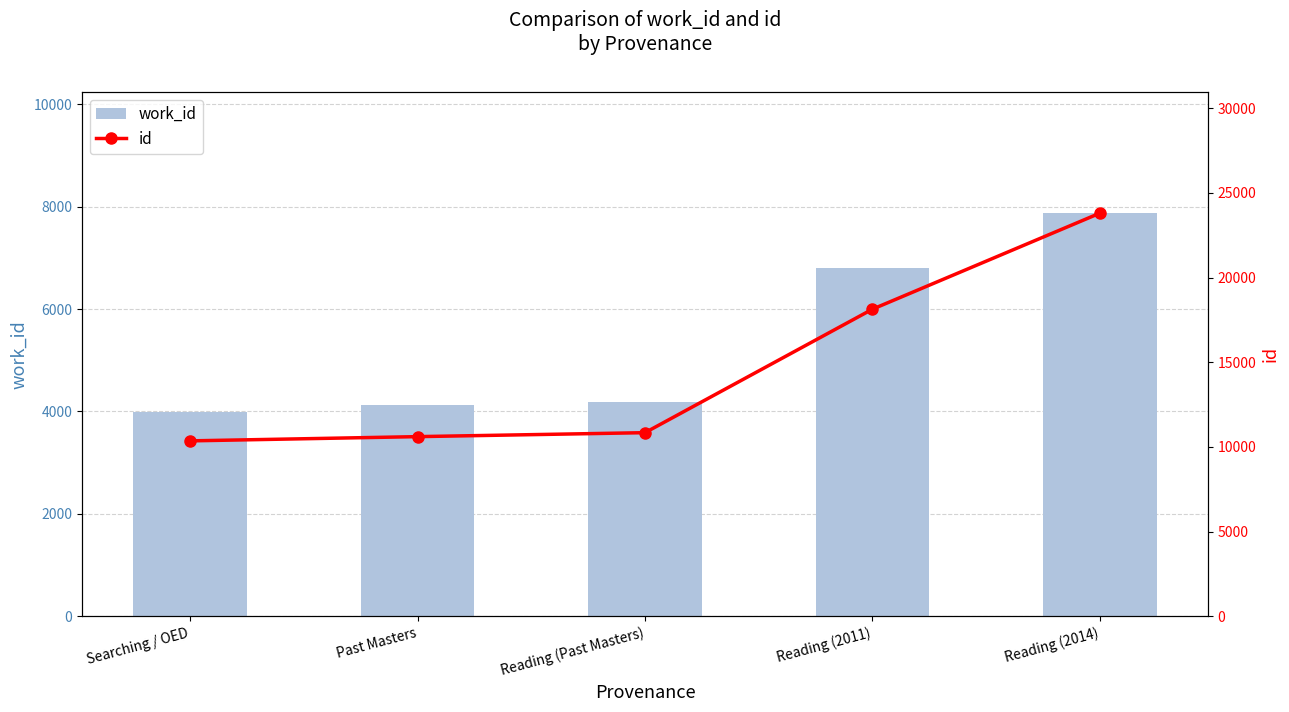

How many values in the id series exceed 10840?

2